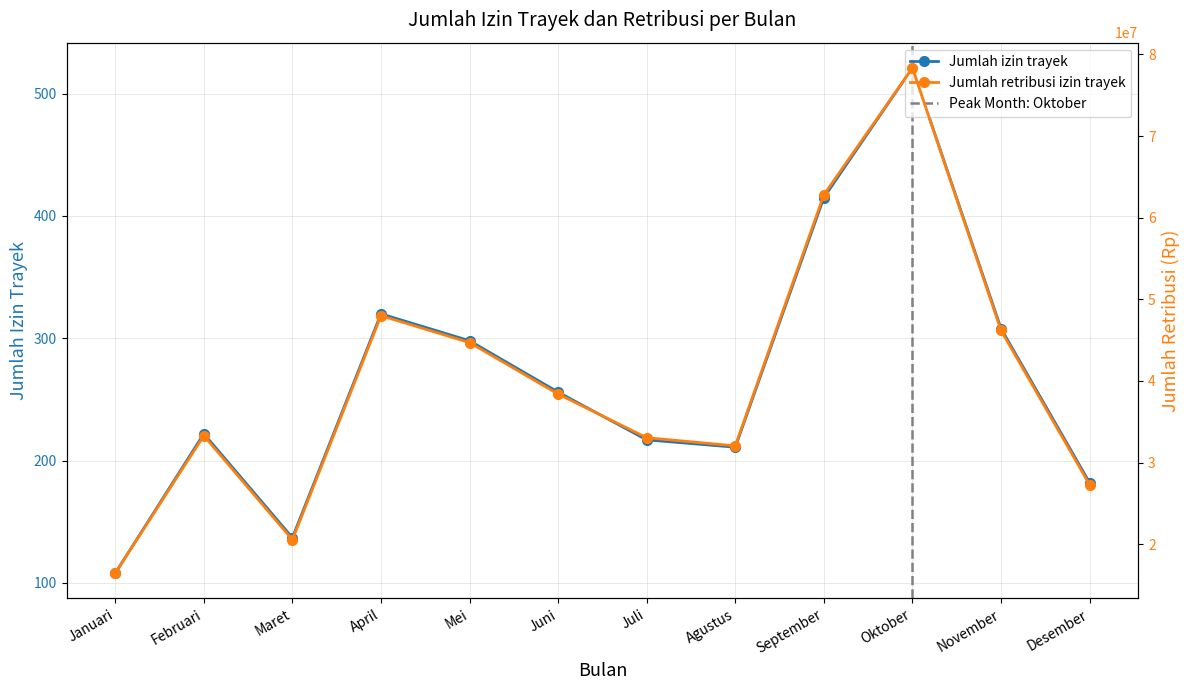

The Jumlah izin trayek series shows 211 at Agustus. True or false?

True